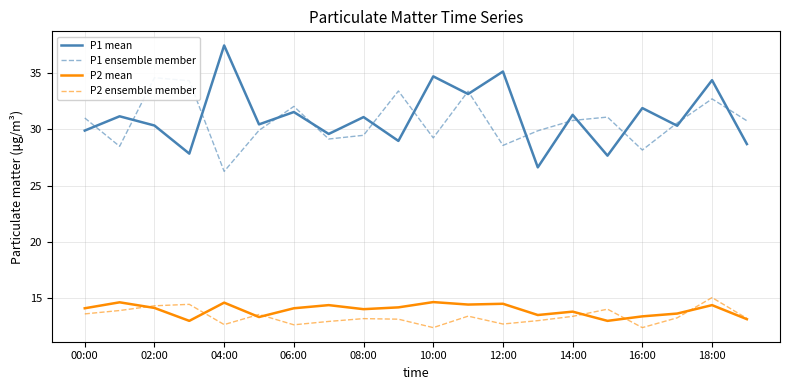

In P2 ensemble member, how many points are lower than both neighbors (excluding endpoints)?

5